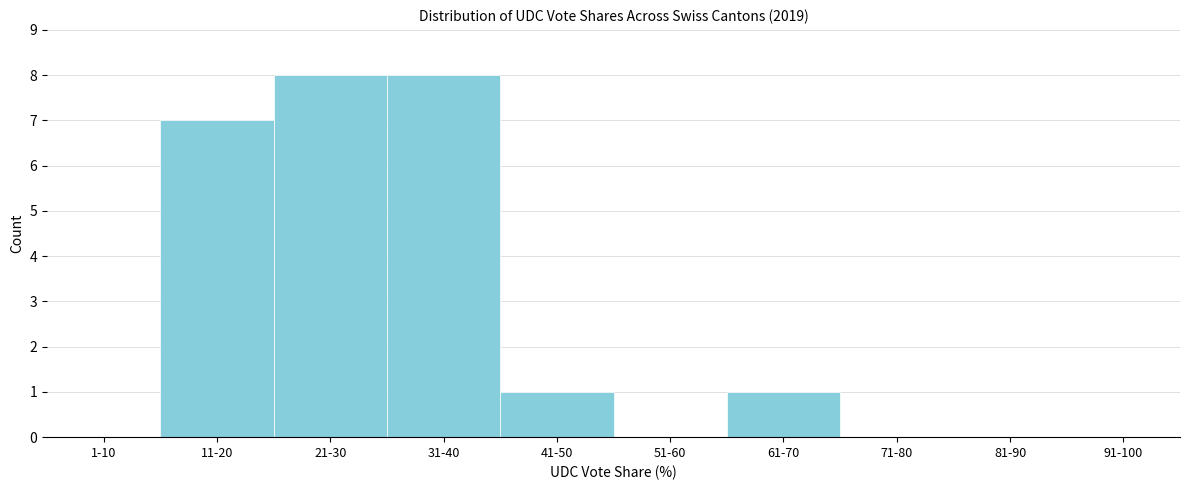

Reading right to left, list all the values displayed in this chart.

91-100=0	81-90=0	71-80=0	61-70=1	51-60=0	41-50=1	31-40=8	21-30=8	11-20=7	1-10=0